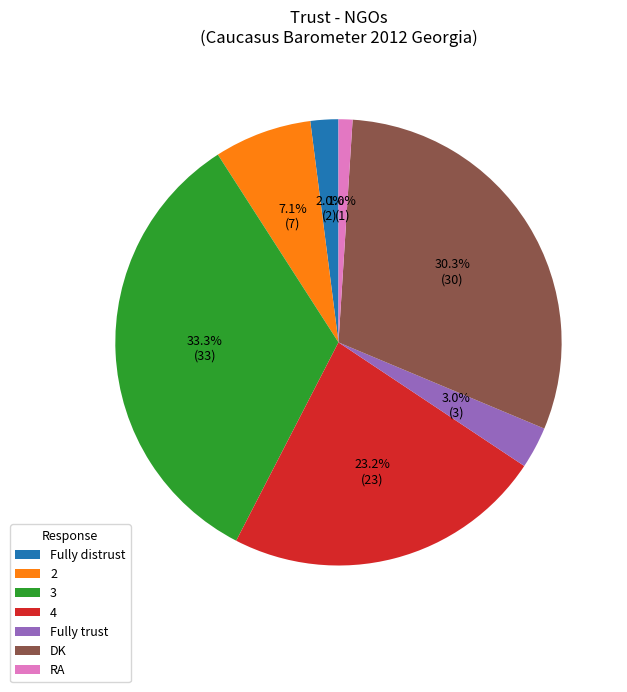

To the nearest percent, what is the difference between the largest and smallest slice percentages?

32%